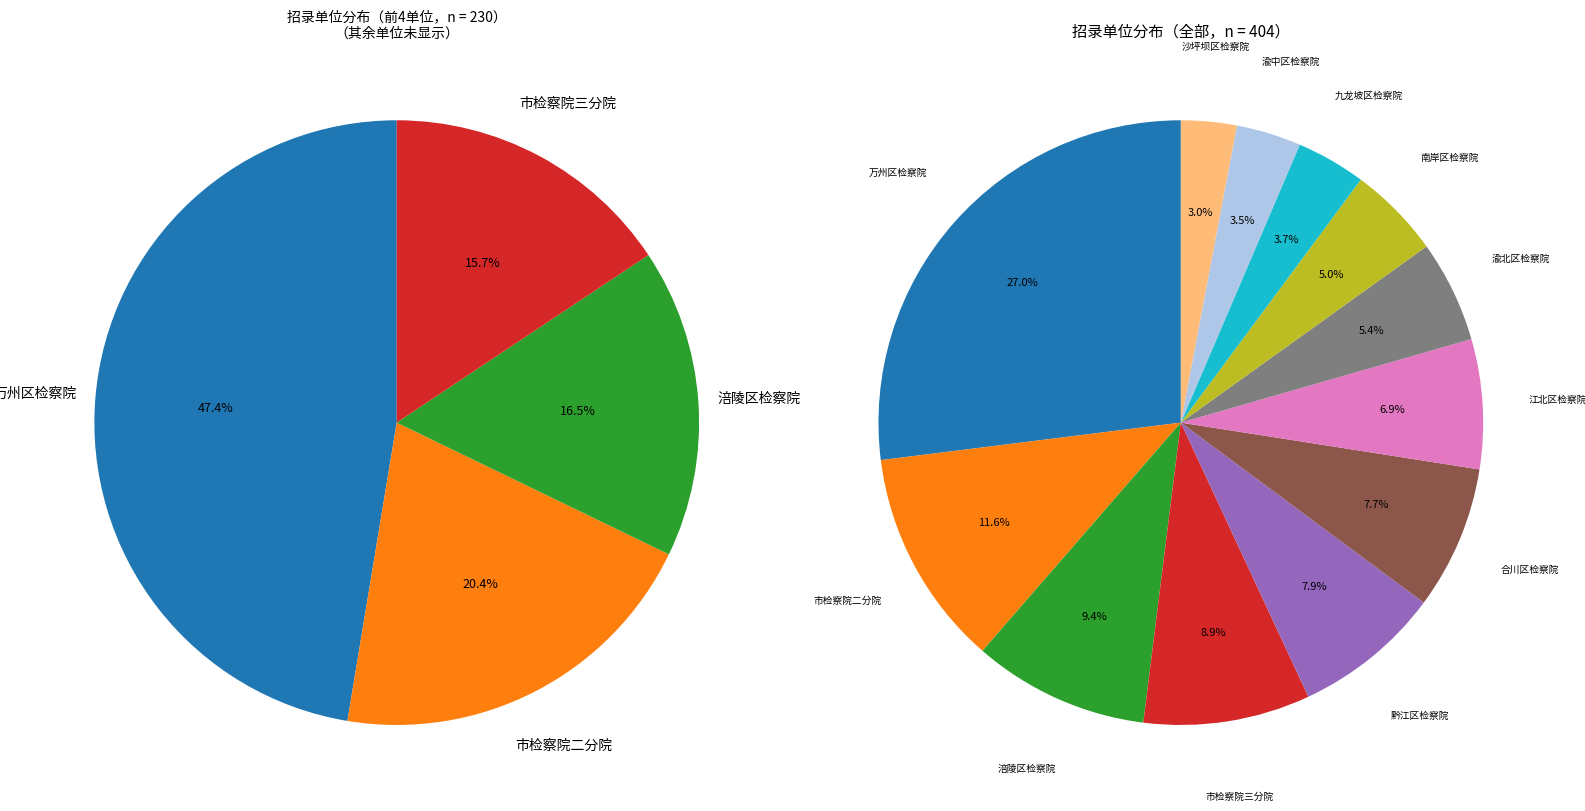

What is the smallest slice in the pie chart?

沙坪坝区检察院